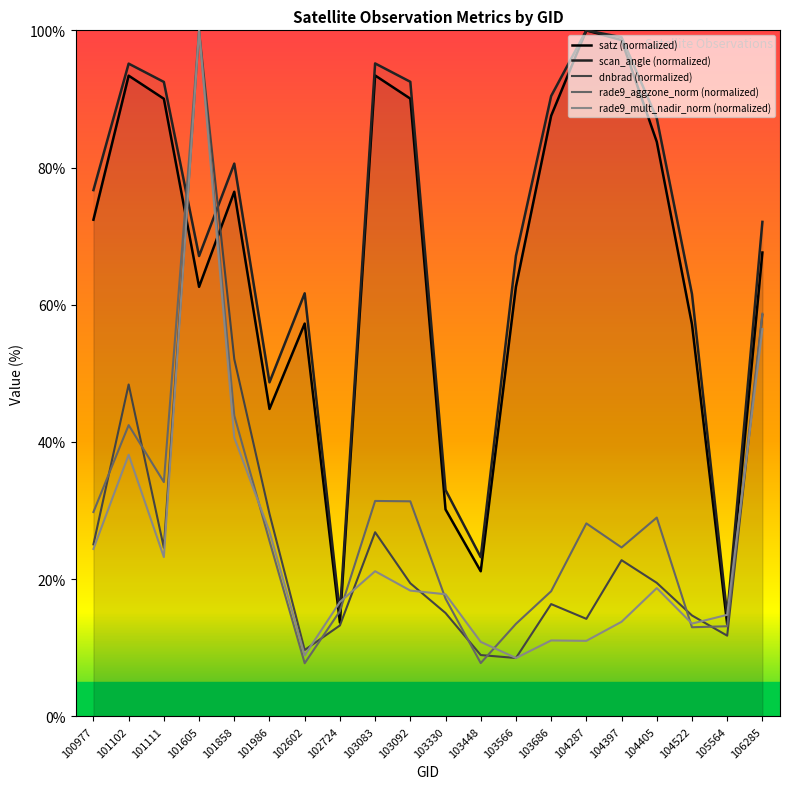

List the labels in order of rade9_aggzone_norm (normalized) value, largest first.

101605, 106285, 101858, 101102, 101111, 103083, 103092, 100977, 104405, 104287, 101986, 104397, 103686, 103330, 102724, 103566, 105564, 104522, 103448, 102602